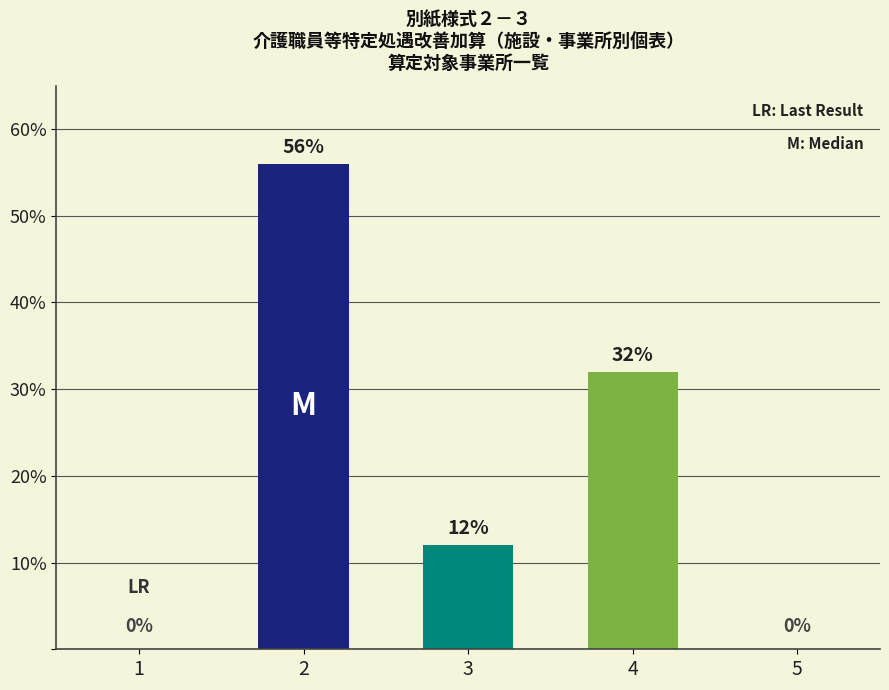

What is the change in value from 1 to 4?

+32